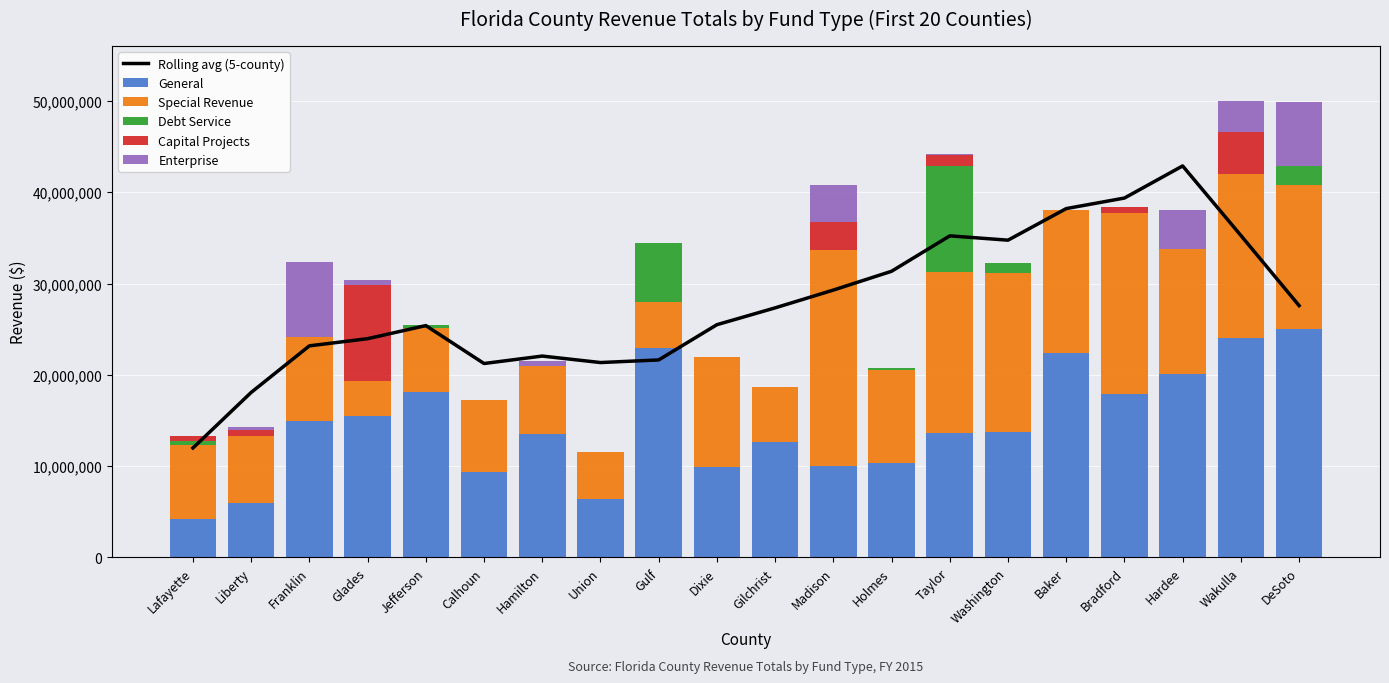

How many values in the Rolling avg (5-county) series exceed 27333842?

10